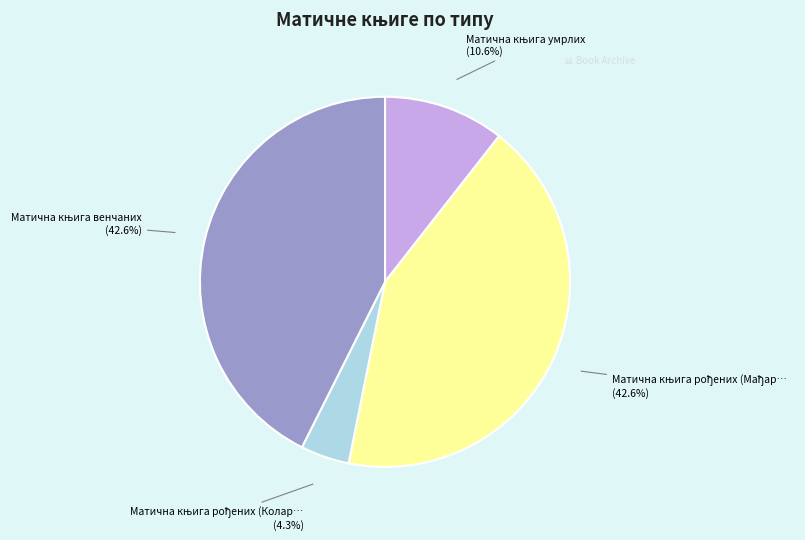

Count the number of slices in the pie.

4